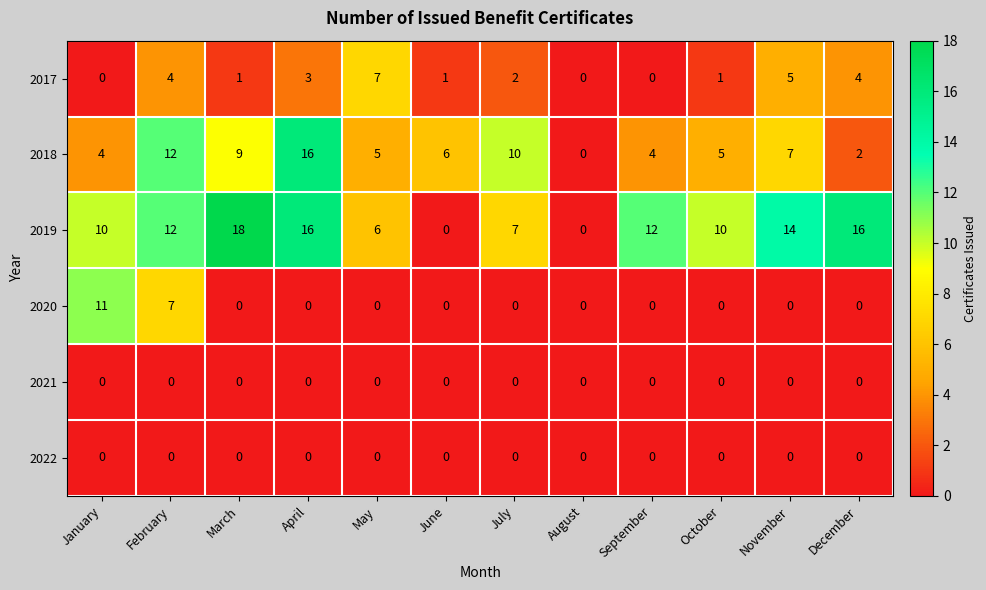

True or false: 2017 has a value of 4 at December.

True